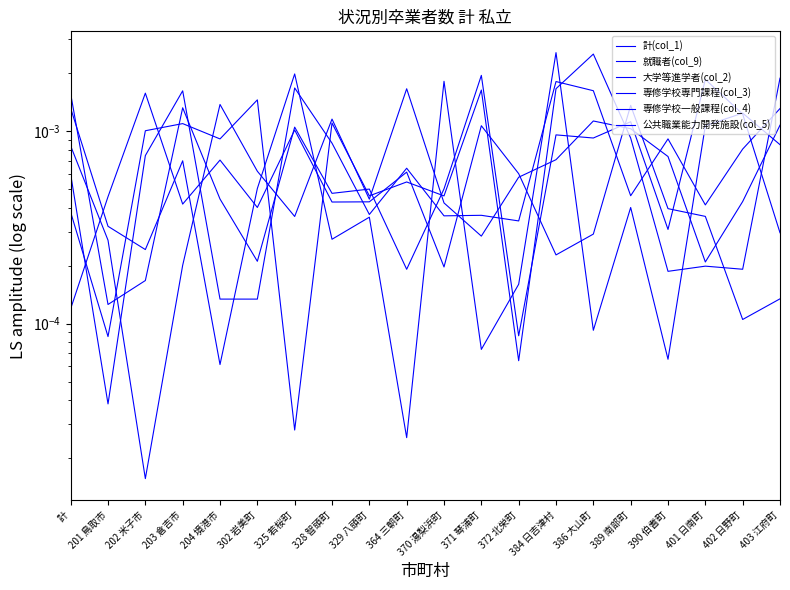

Which series changed the most between 204 境港市 and 389 南部町?

就職者(col_9)